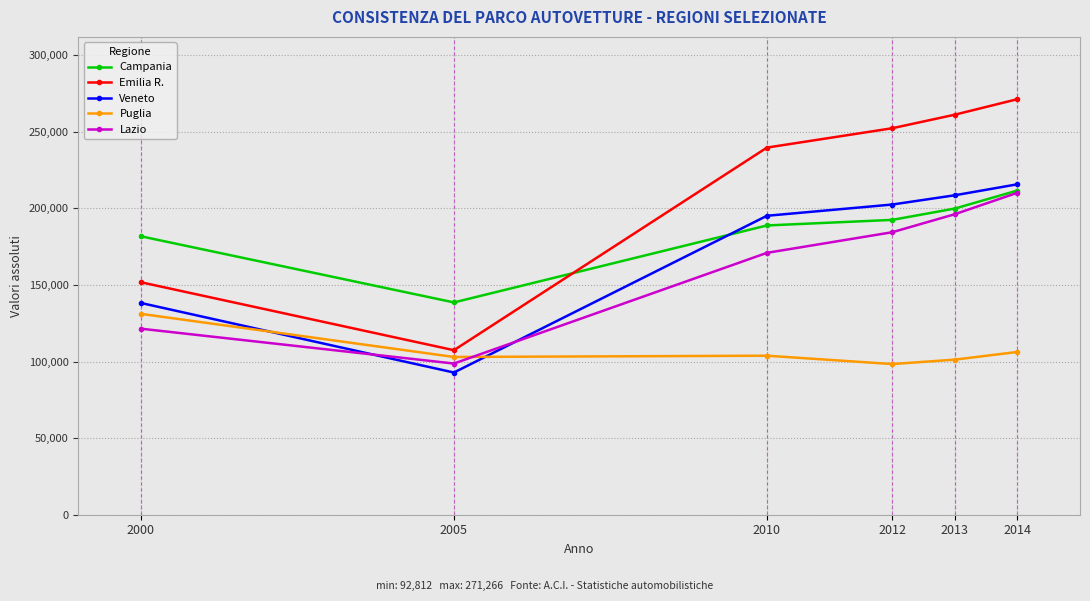

What are all the series names shown in the legend?

Campania, Emilia R., Veneto, Puglia, Lazio